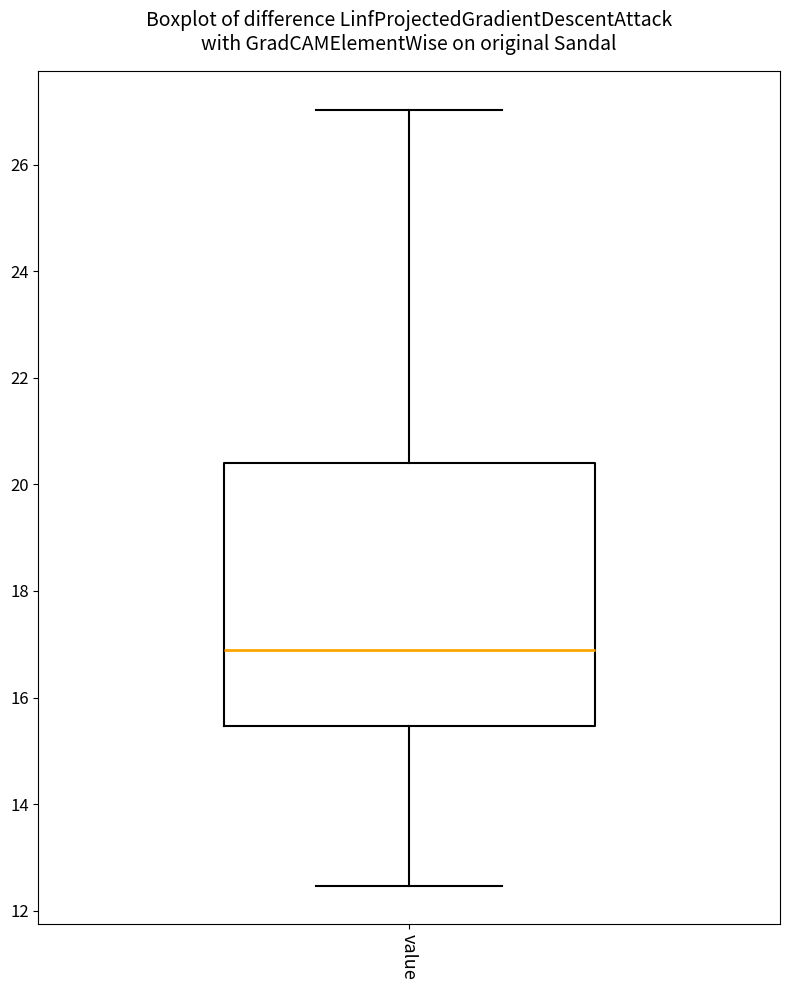

Read this box plot against the y-axis: the position of the median line, the range covered by the box, and the ends of both whiskers. The values are not printed on the chart, so give them approximately, as read against the axis.

median 17.0, box 15.4 to 20.4, whiskers 12.4 to 27.0